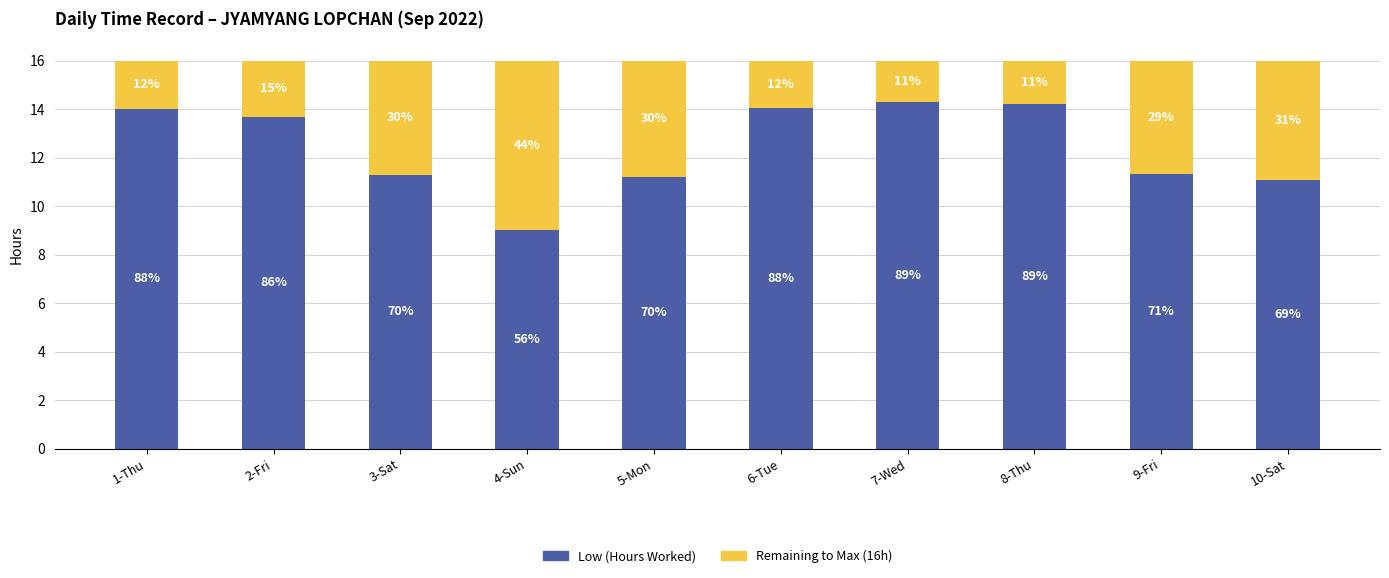

How many bars are there in total?

10